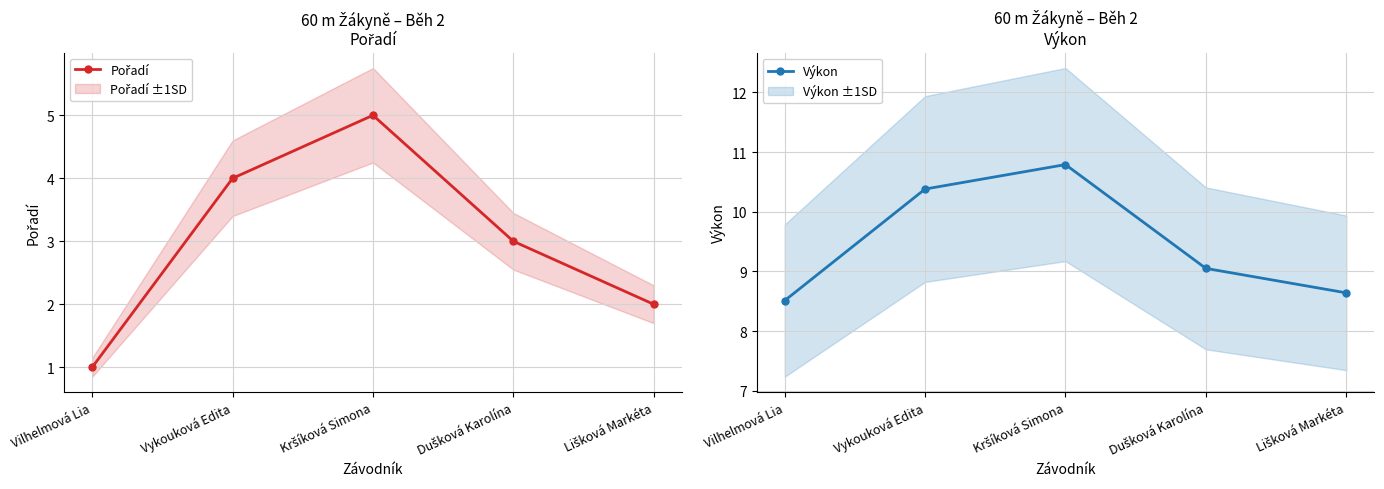

Which category has the highest value across all series?

Kršíková Simona